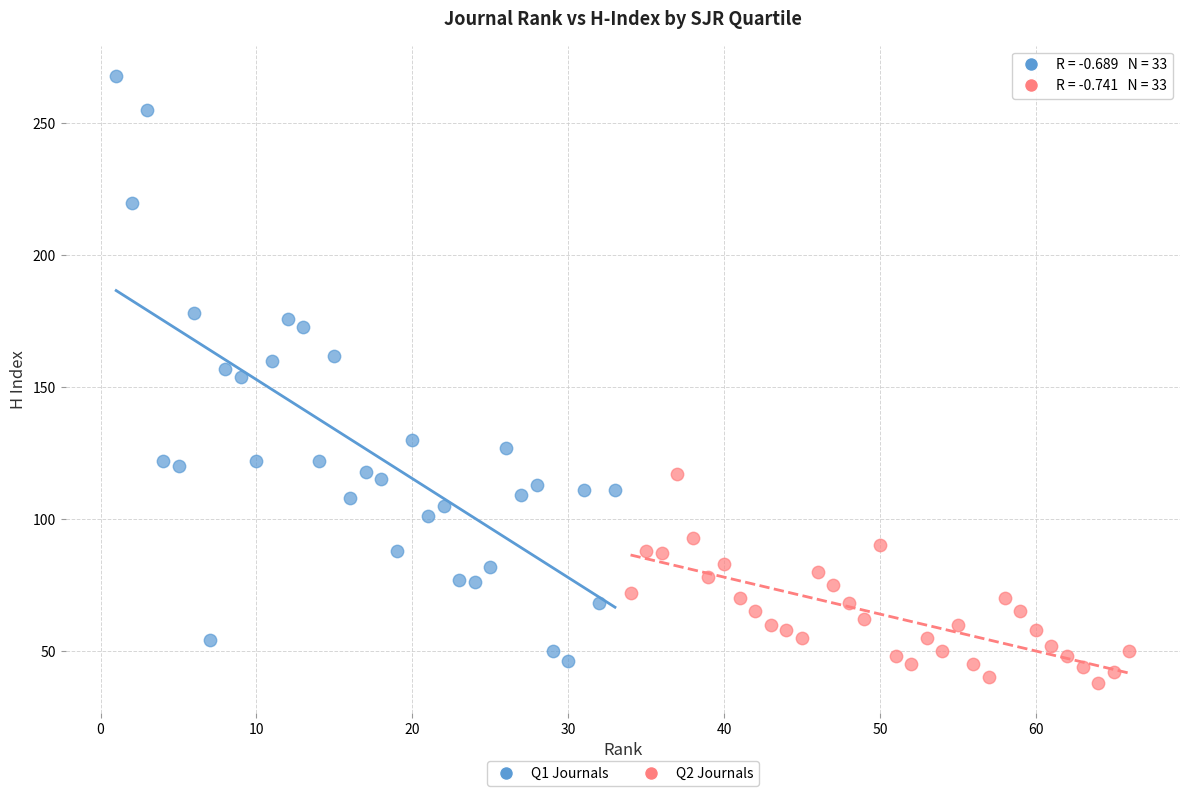

Which series has the widest spread of Y values?

Q1 Journals